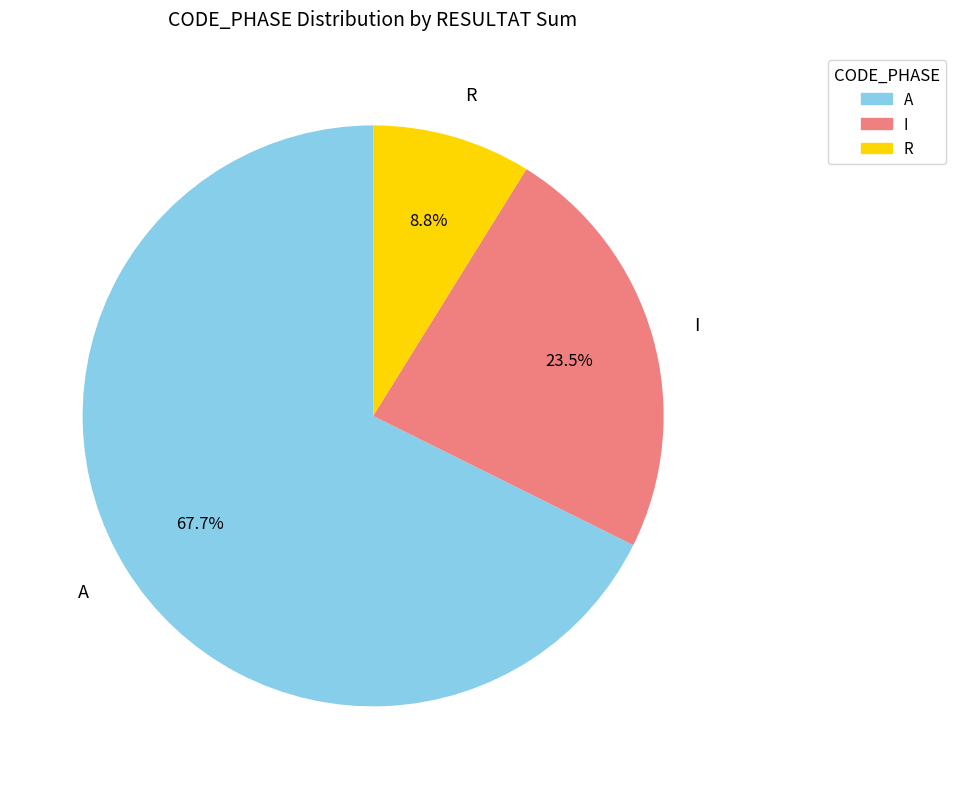

Is there any slice that represents more than half of the pie?

Yes